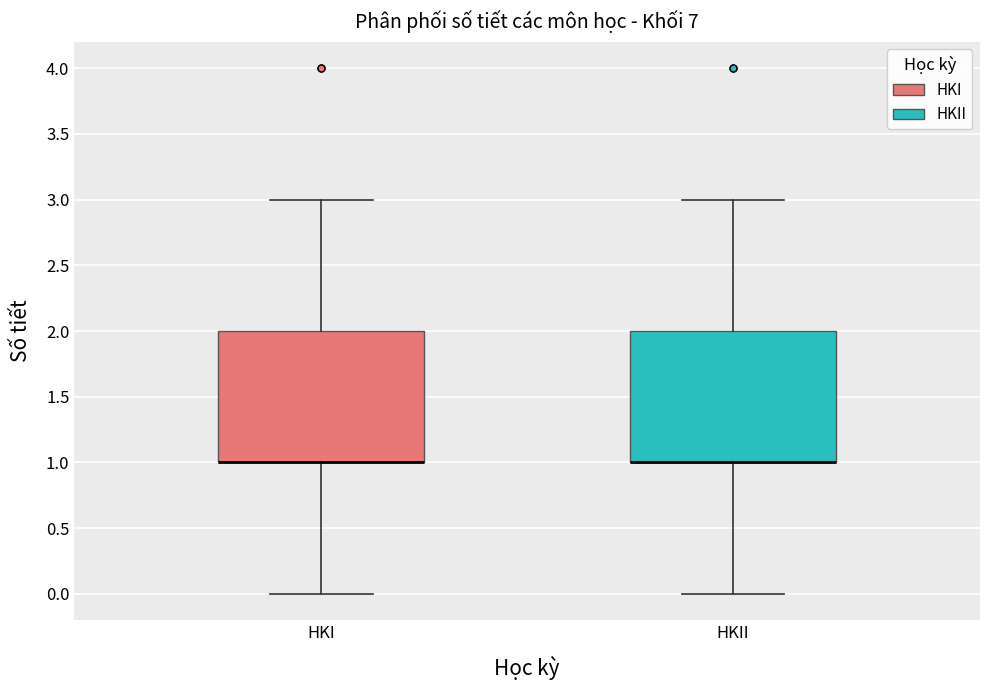

Reading left to right, transcribe this box plot: for each box, give where its median line is, the range the box spans, and where its two whiskers end, as read against the y-axis. The values are not printed on the chart, so give them approximately, as read against the axis.

HKI: median 1 (drawn on the box's lower edge), box 1 to 2, whiskers 0 to 3
HKII: median 1 (drawn on the box's lower edge), box 1 to 2, whiskers 0 to 3